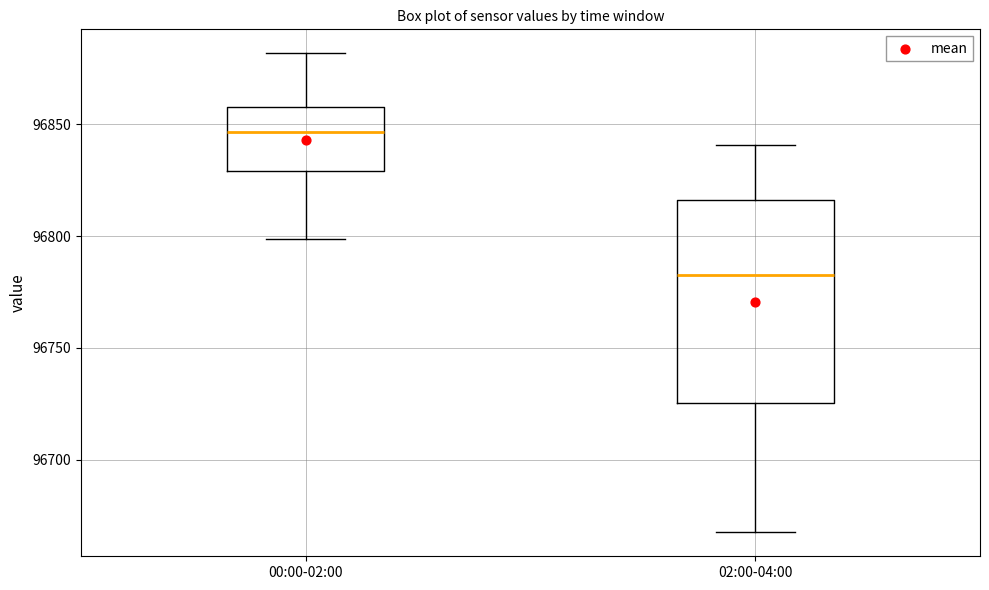

Comparing the boxes themselves (not the whiskers), which one is the tallest?

02:00-04:00